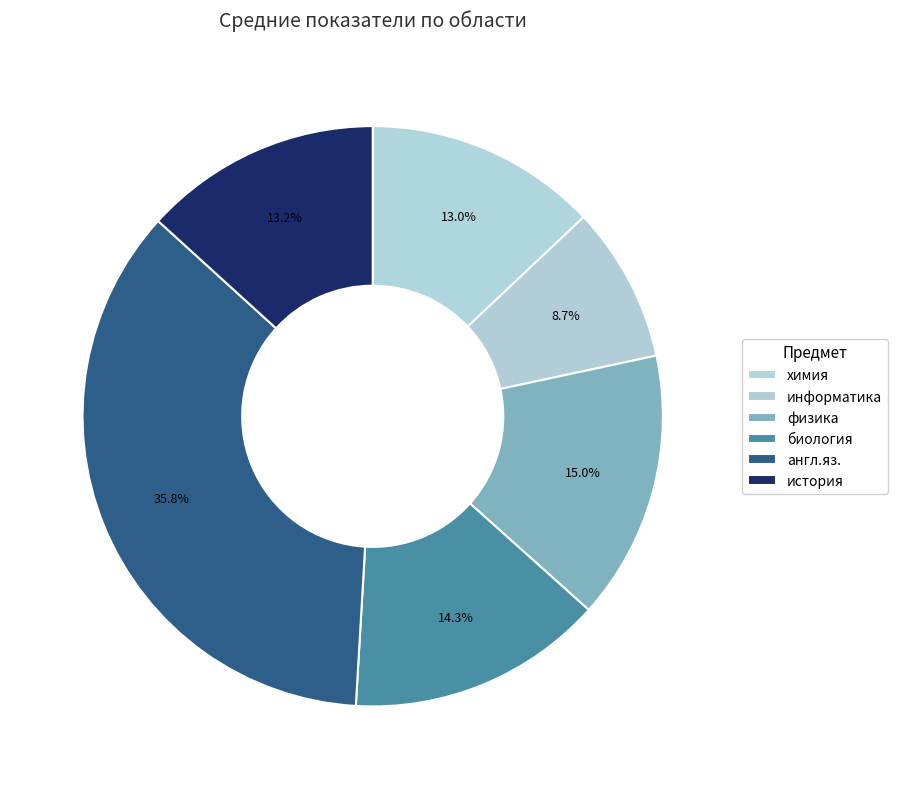

What is the smallest slice in the pie chart?

информатика